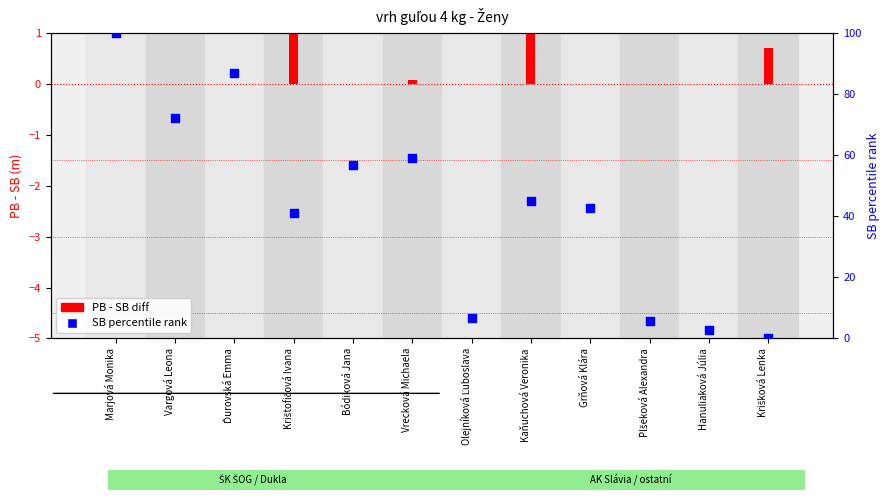

At which category is the sum across all series the highest?

Marjová Monika